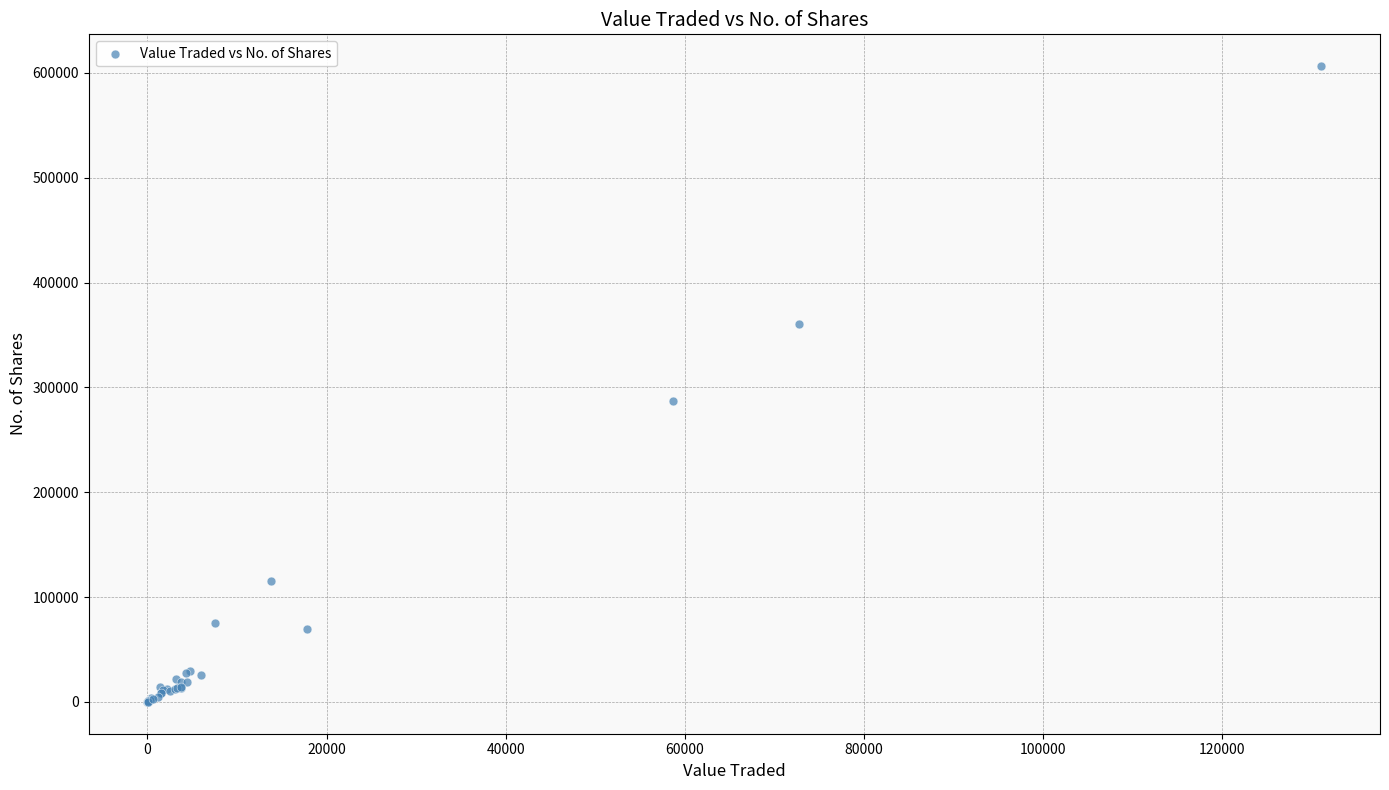

What Y value in the scatter plot is closest to 303279?

287514